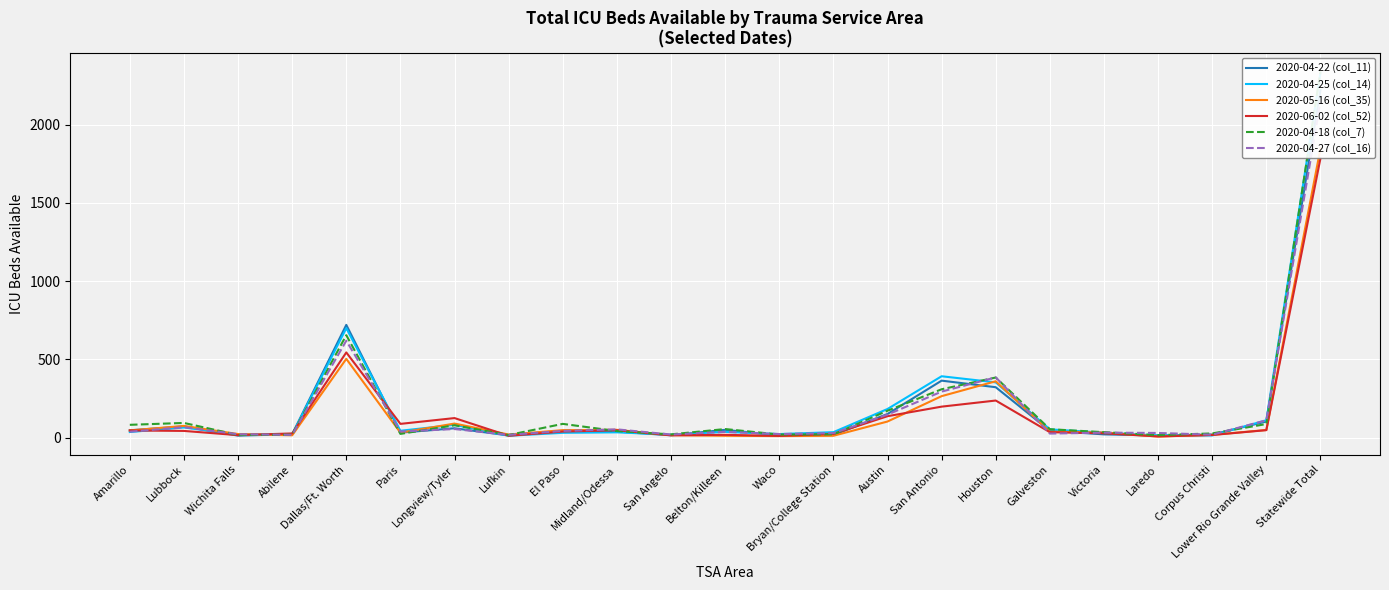

The 2020-04-27 (col_16) series shows 148 at Austin. True or false?

True